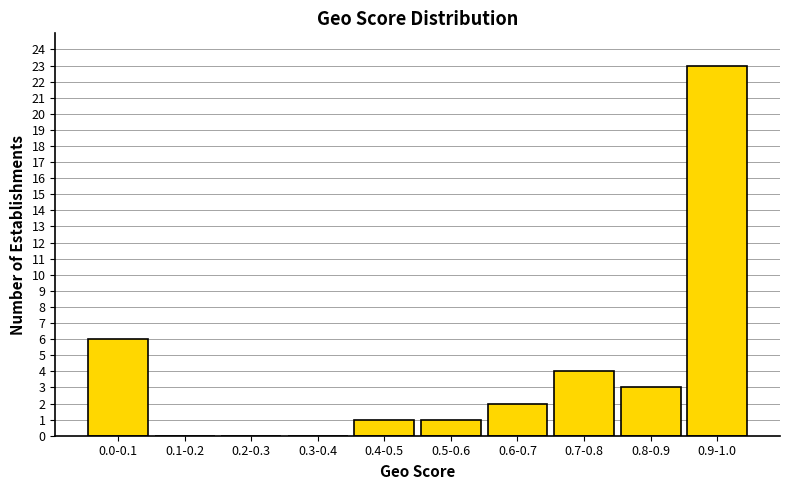

Reading left to right, extract all data points from this chart.

0.0-0.1=6	0.1-0.2=0	0.2-0.3=0	0.3-0.4=0	0.4-0.5=1	0.5-0.6=1	0.6-0.7=2	0.7-0.8=4	0.8-0.9=3	0.9-1.0=23